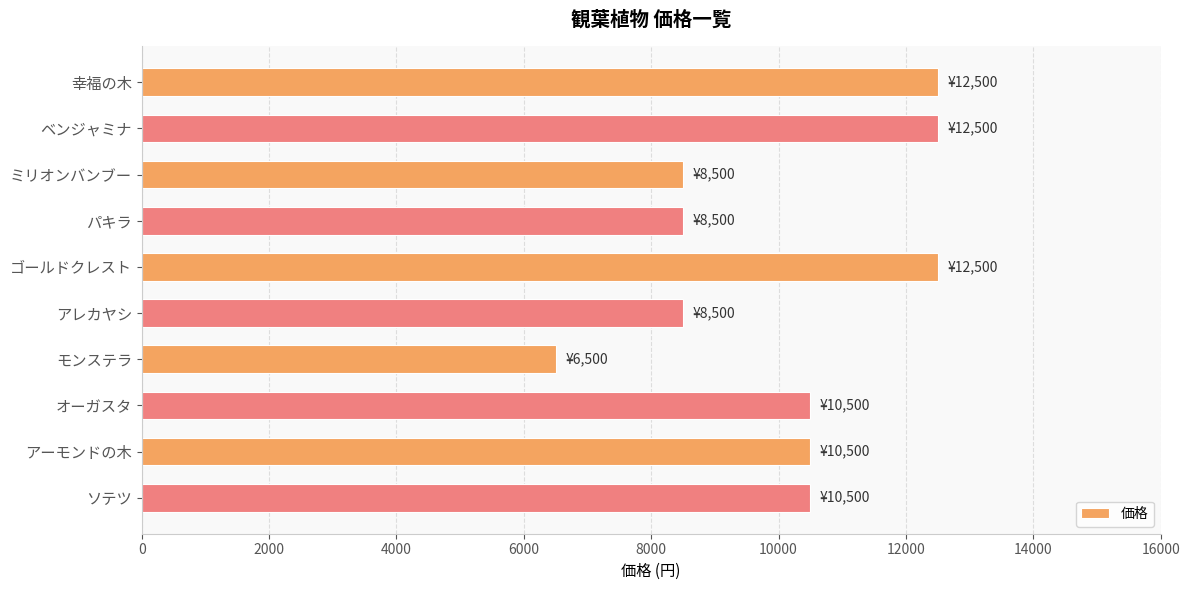

Reading top to bottom, what are all the values shown in this chart?

幸福の木=12500	ベンジャミナ=12500	ミリオンバンブー=8500	パキラ=8500	ゴールドクレスト=12500	アレカヤシ=8500	モンステラ=6500	オーガスタ=10500	アーモンドの木=10500	ソテツ=10500